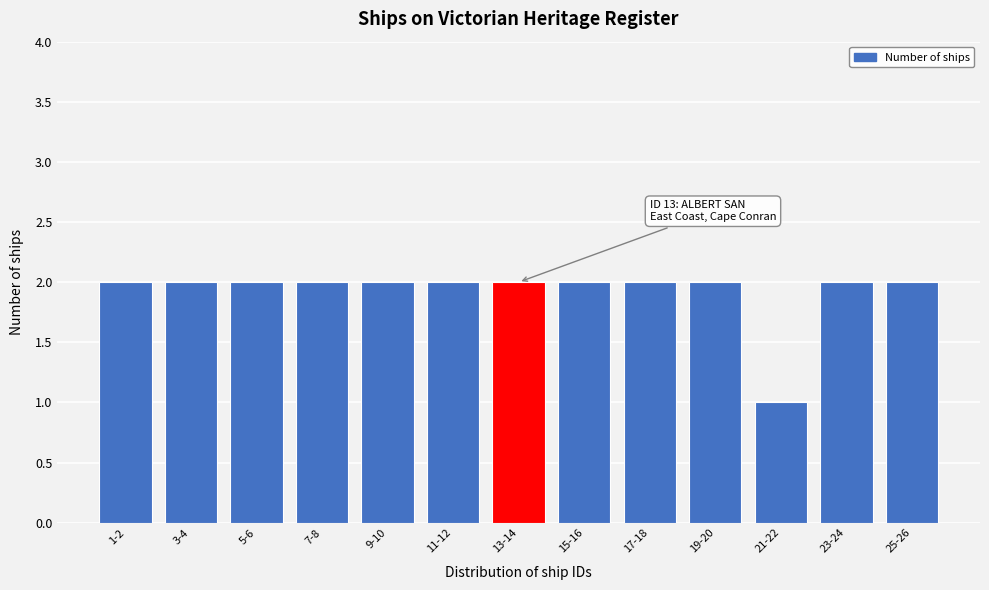

Reading left to right, transcribe all the data shown in this chart.

2	2	2	2	2	2	2	2	2	2	1	2	2